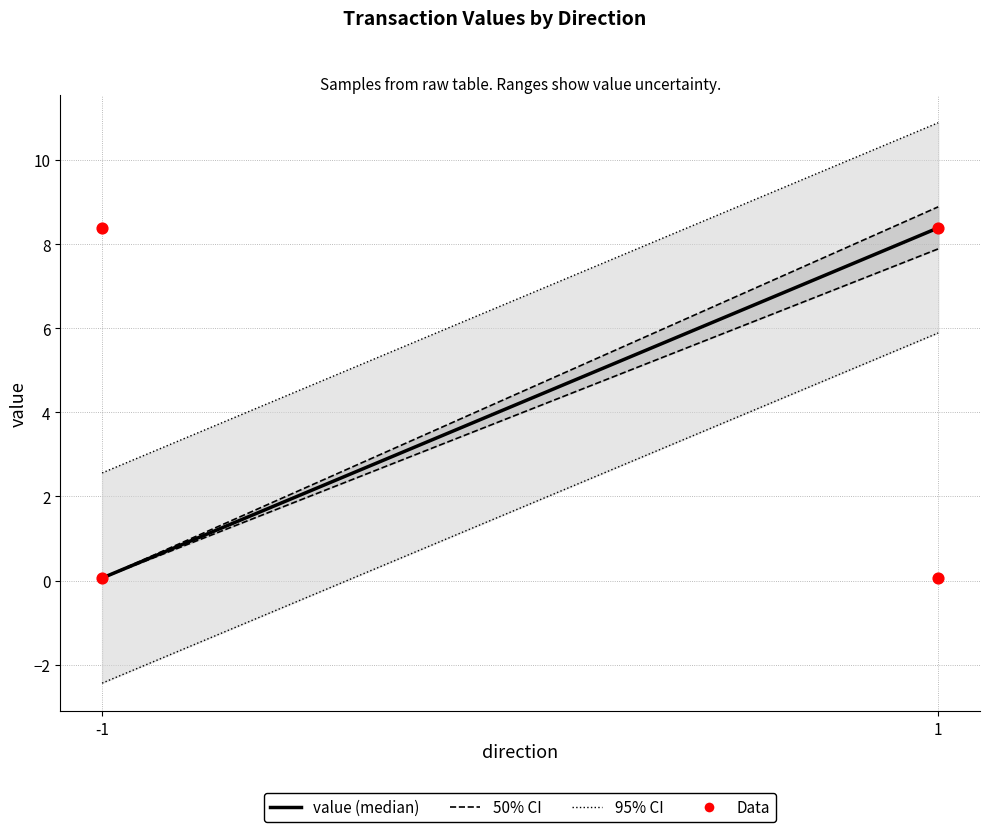

What is the range of X values (max minus min)?

2.0